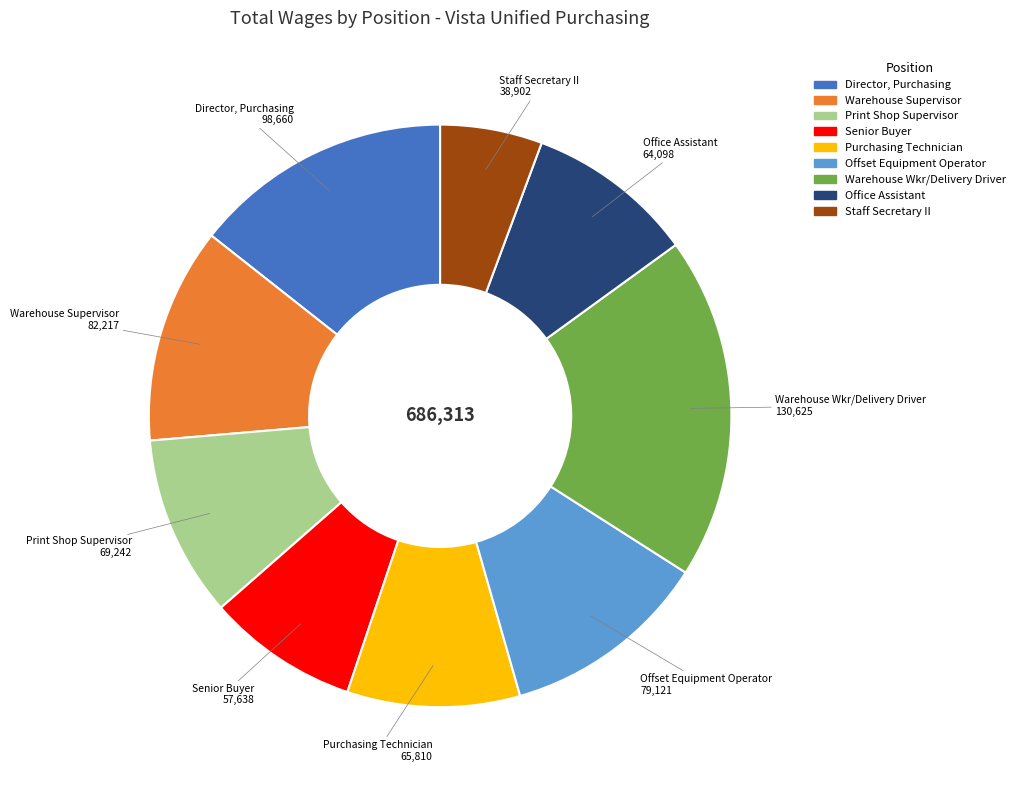

Count the number of slices in the pie.

9